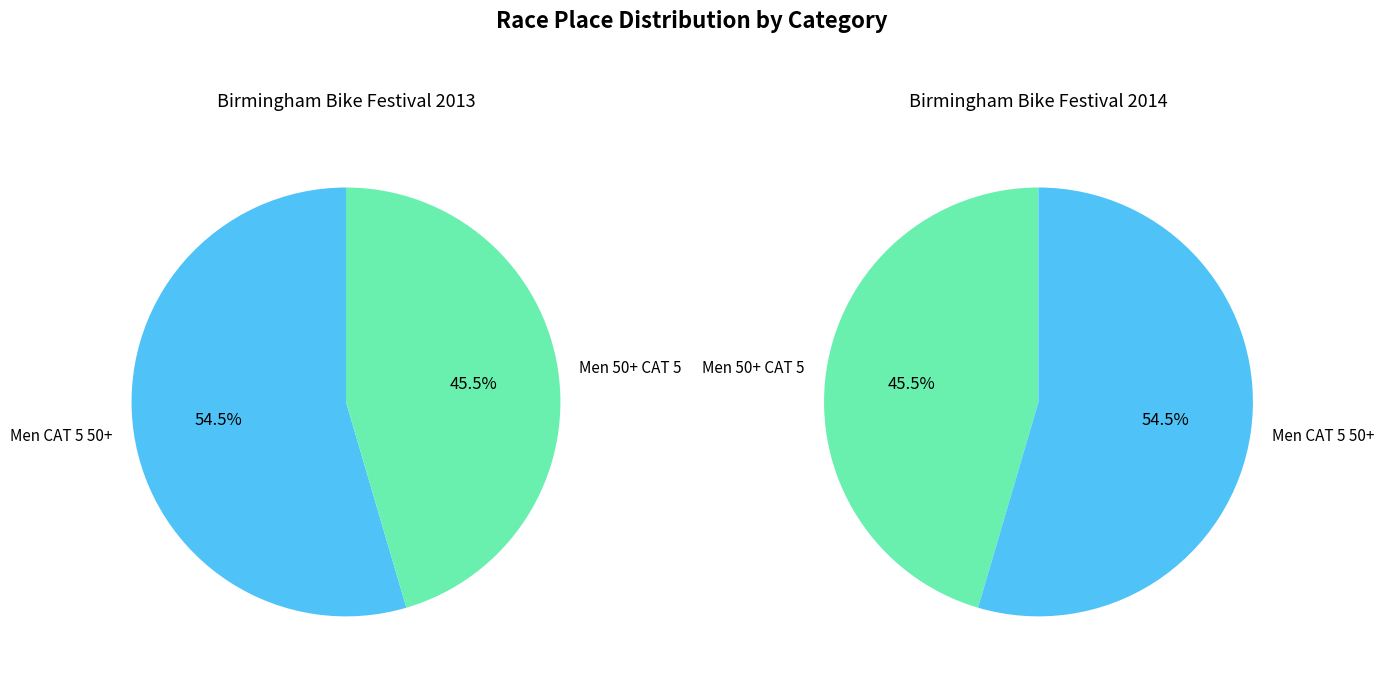

True or false: Men 50+ CAT 5 accounts for 45% of the total.

True